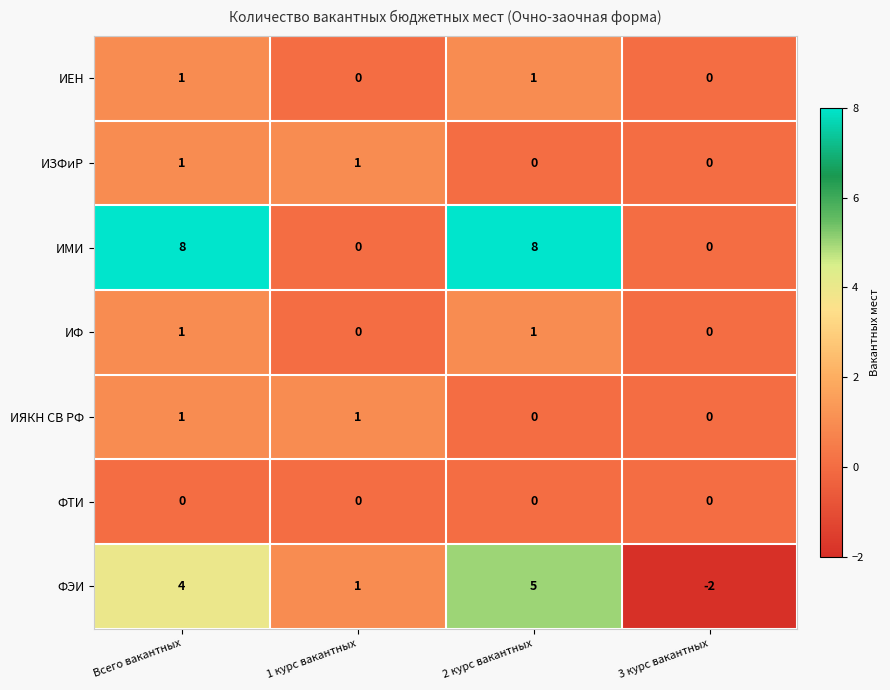

The value of ФЭИ at Всего вакантных is 3. True or false?

False